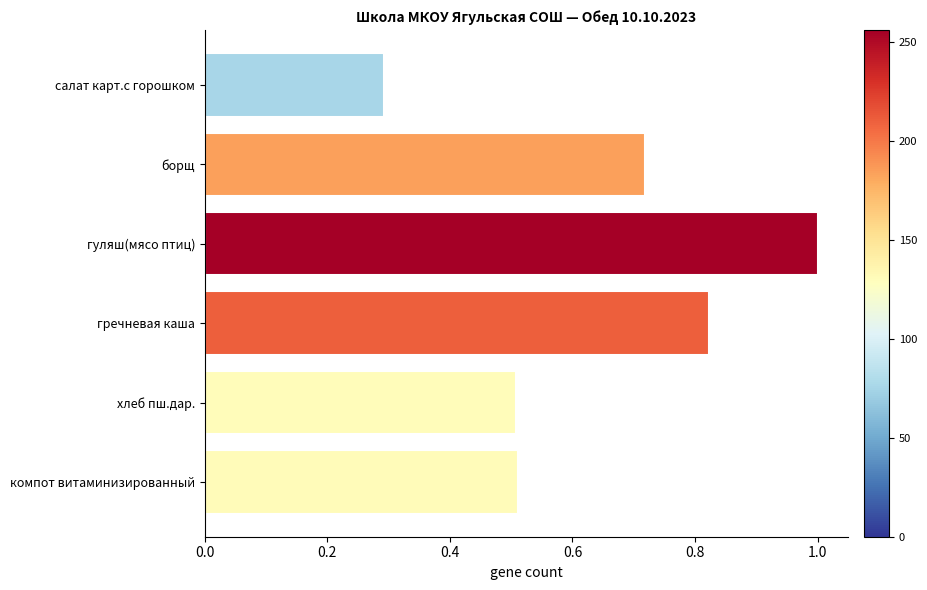

What is the minimum value shown in the chart?

0.3